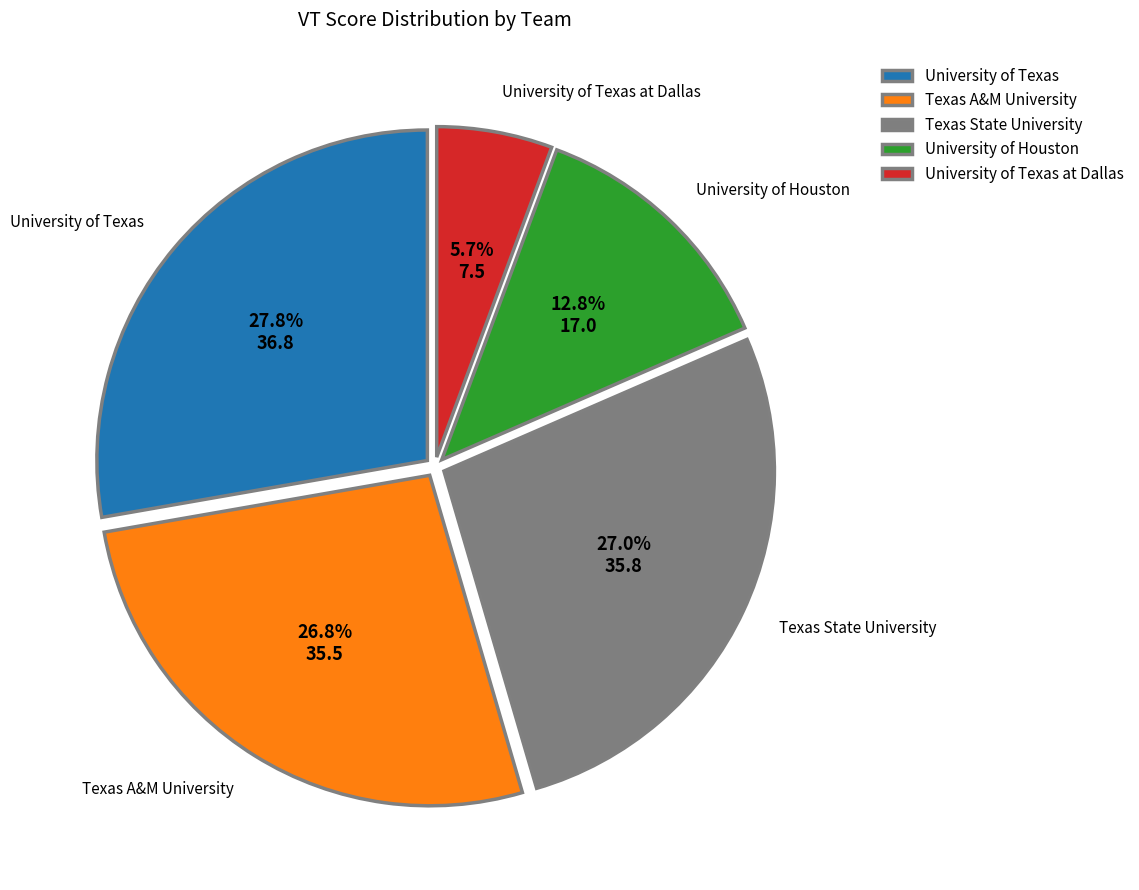

To the nearest percent, what is the average slice percentage?

20%